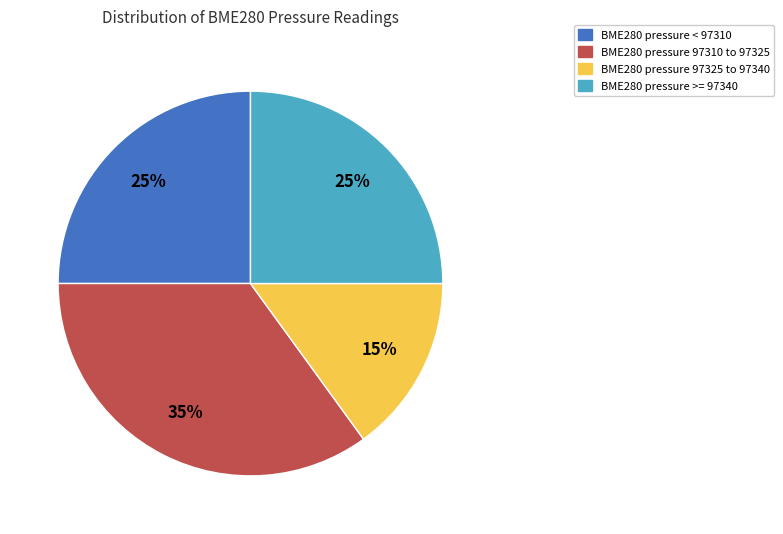

Does any single category account for the majority?

No